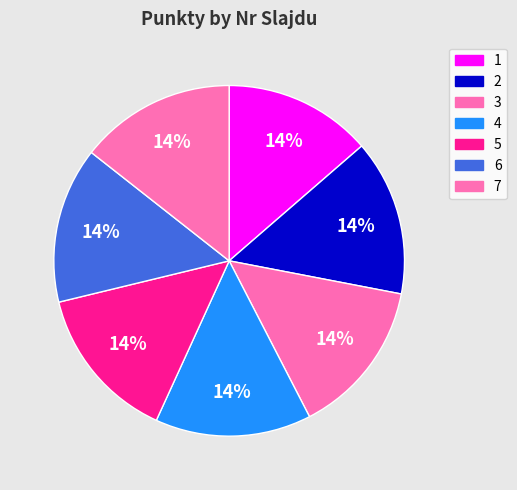

What is the smallest slice in the pie chart?

1